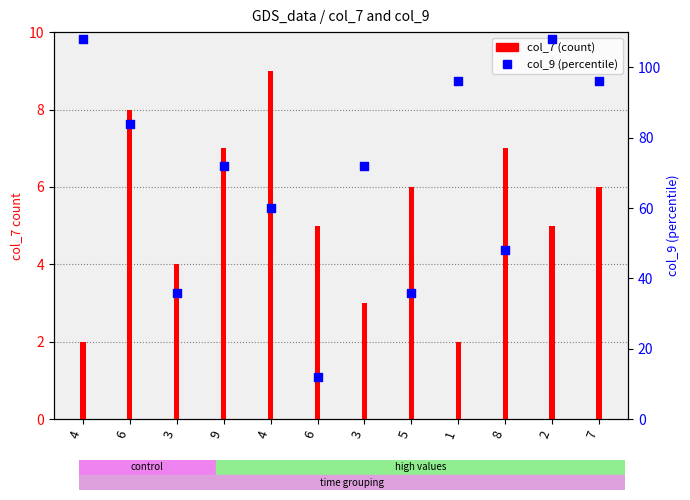

Between 3 and 4, which is larger?

4